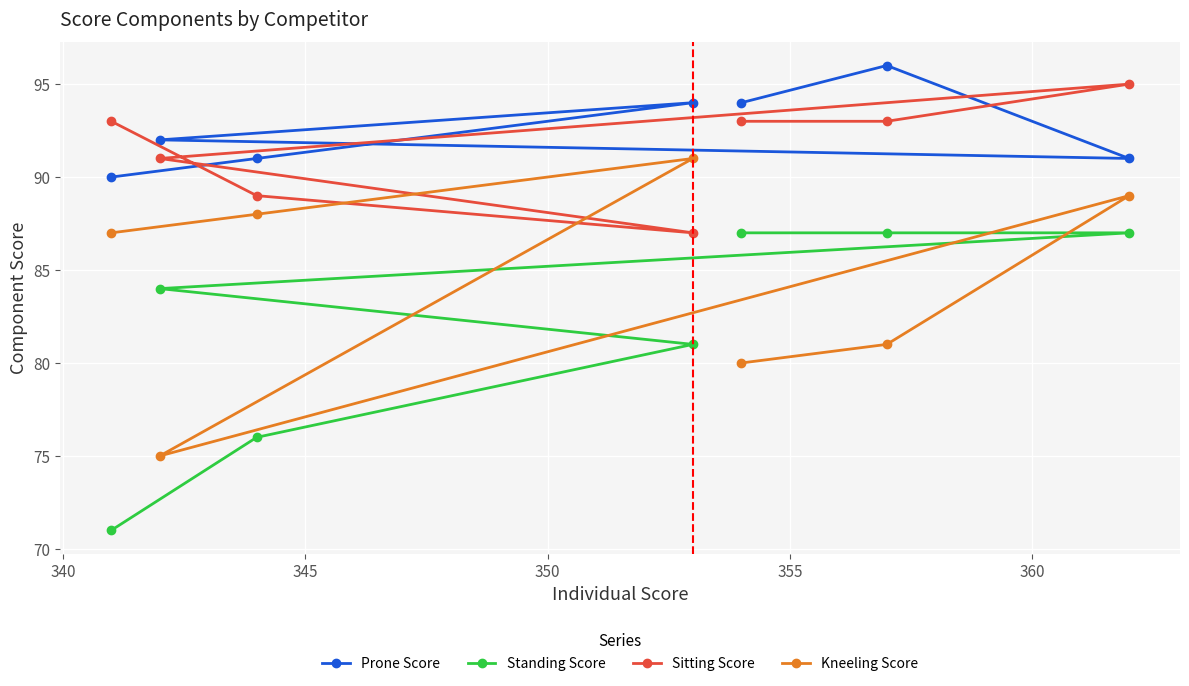

What is the maximum value for Prone Score?

96